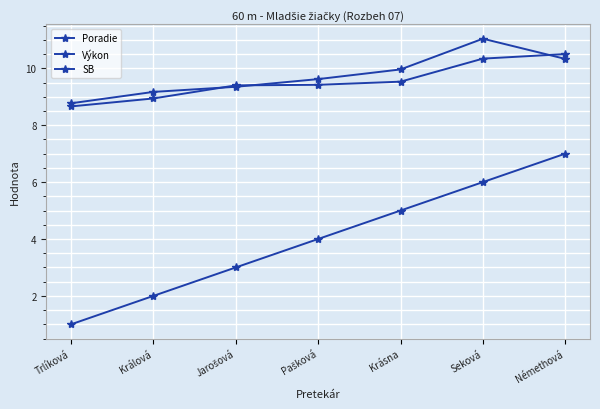

Between Trlíková and Králová, which series saw the biggest shift?

Poradie